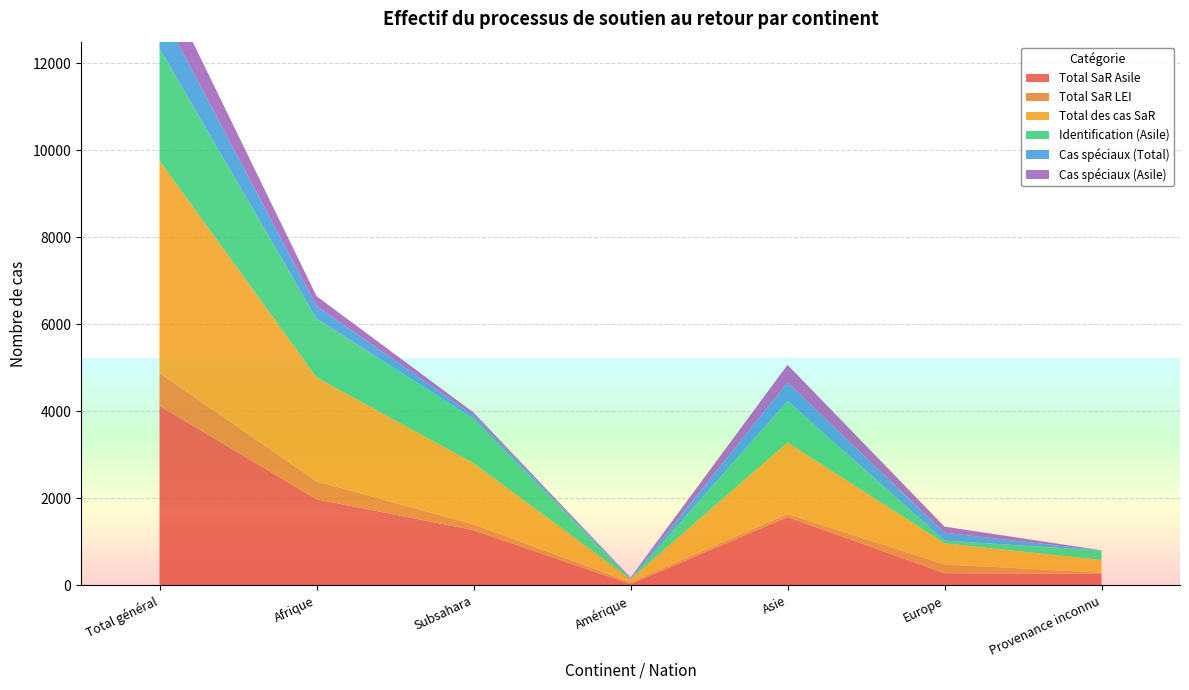

Reading right to left, what are all the values shown in this chart?

Total SaR Asile: 265	280	1573	28	1270	1981	4127
Total SaR LEI: 27	203	70	44	135	411	755
Total des cas SaR: 292	483	1643	72	1405	2392	4882
Identification (Asile): 217	64	953	2	1024	1349	2585
Cas spéciaux (Total): 3	181	423	20	73	291	918
Cas spéciaux (Asile): 3	140	409	15	67	226	793